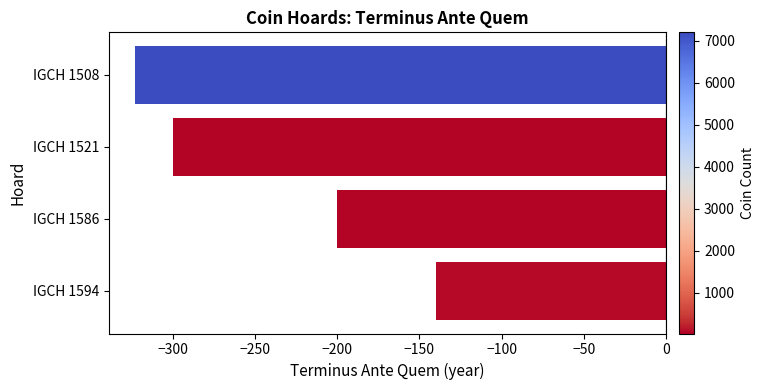

What is the sum of all values?

-963